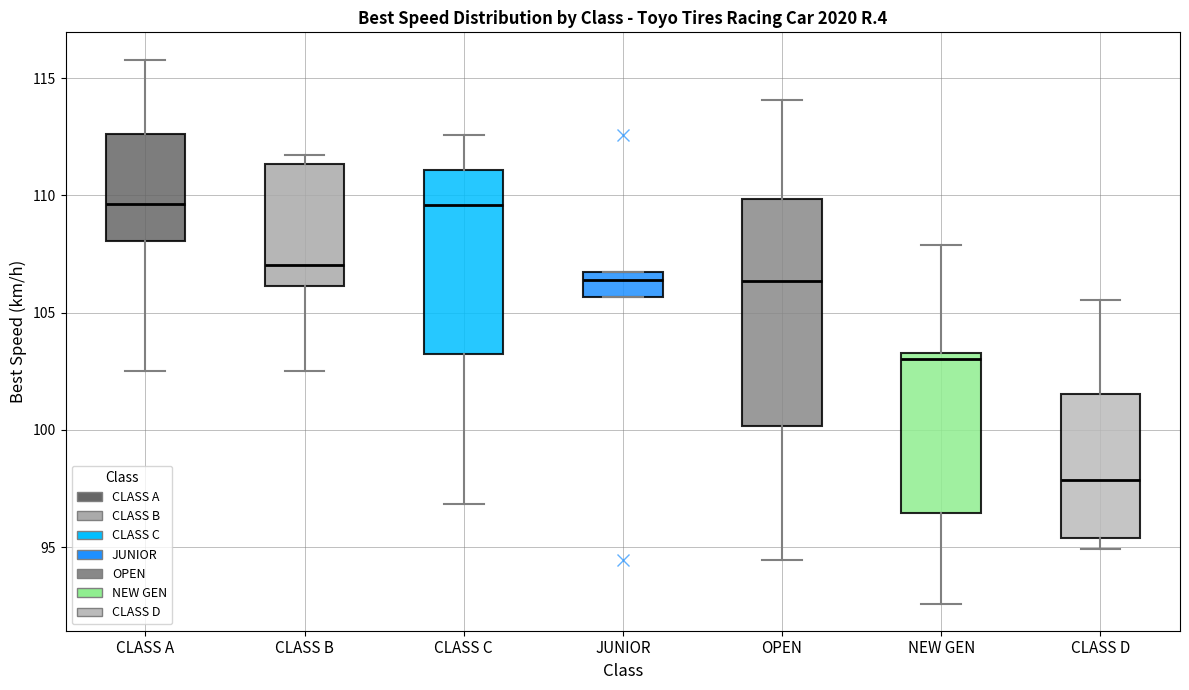

Comparing the boxes themselves (not the whiskers), which one is the tallest?

OPEN